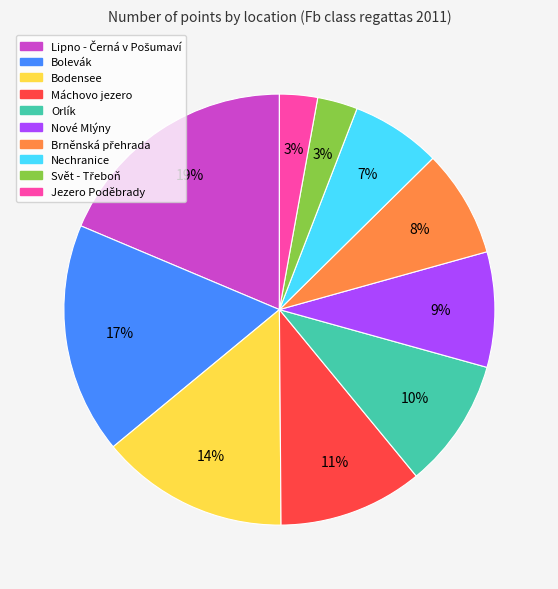

To the nearest percent, what is the difference between the largest and smallest slice percentages?

16%